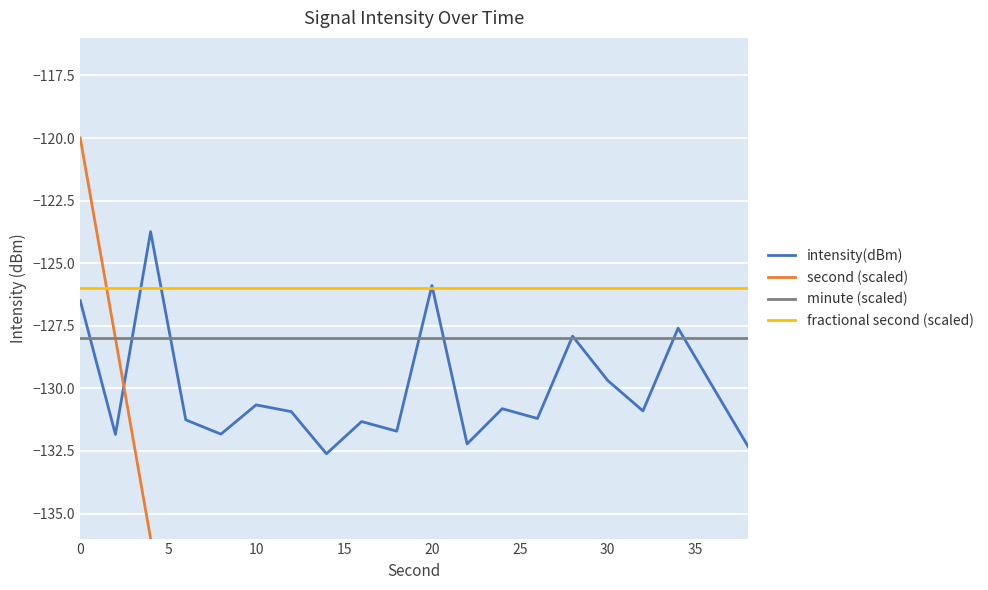

How many categories are shown in the chart?

20